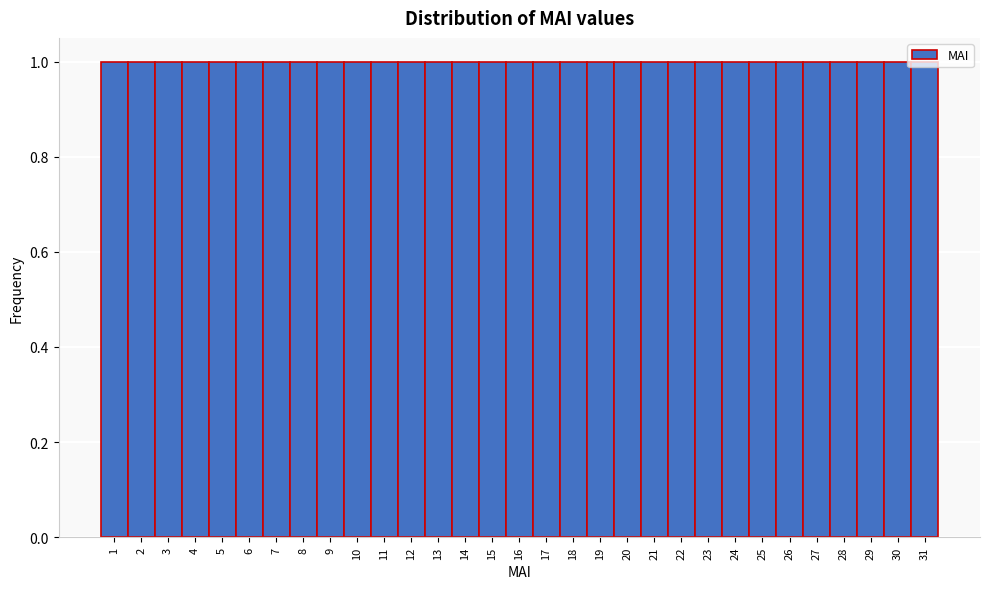

Reading left to right, list every bar in this chart as the range it spans on the x-axis followed by its height. The values are not printed on the chart, so give them approximately, as read against the axis.

0.5 to 1.5: 1
1.5 to 2.5: 1
2.5 to 3.5: 1
3.5 to 4.5: 1
4.5 to 5.5: 1
5.5 to 6.5: 1
6.5 to 7.5: 1
7.5 to 8.5: 1
8.5 to 9.5: 1
9.5 to 10.5: 1
10.5 to 11.5: 1
11.5 to 12.5: 1
12.5 to 13.5: 1
13.5 to 14.5: 1
14.5 to 15.5: 1
15.5 to 16.5: 1
16.5 to 17.5: 1
17.5 to 18.5: 1
18.5 to 19.5: 1
19.5 to 20.5: 1
20.5 to 21.5: 1
21.5 to 22.5: 1
22.5 to 23.5: 1
23.5 to 24.5: 1
24.5 to 25.5: 1
25.5 to 26.5: 1
26.5 to 27.5: 1
27.5 to 28.5: 1
28.5 to 29.5: 1
29.5 to 30.5: 1
30.5 to 31.5: 1